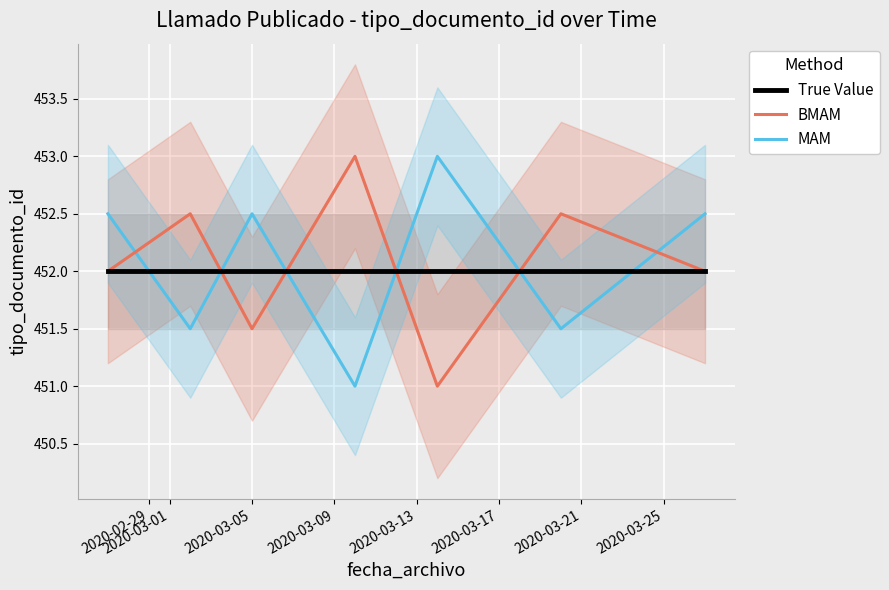

Does the chart display data point markers on the line(s)?

No